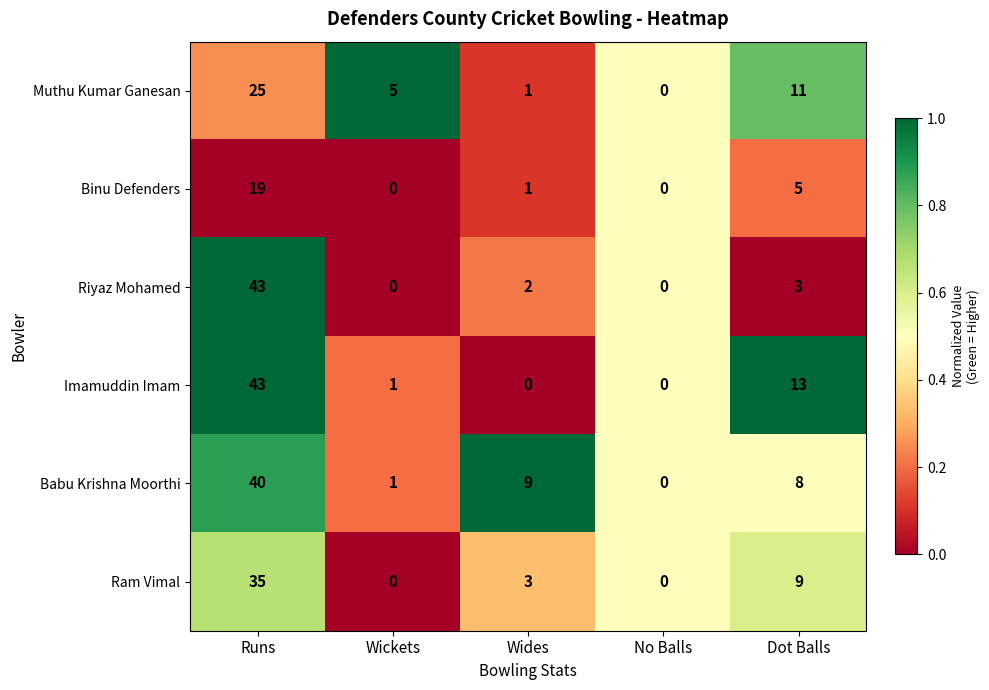

What is the difference between the Babu Krishna Moorthi values at Dot Balls and Wickets?

7